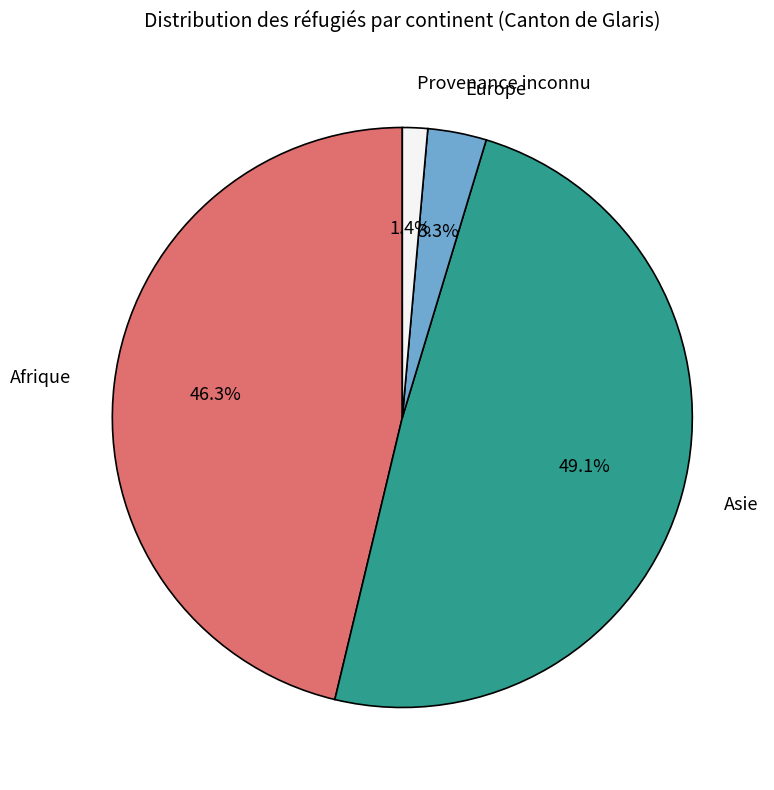

True or false: Provenance inconnu accounts for 9% of the total.

False